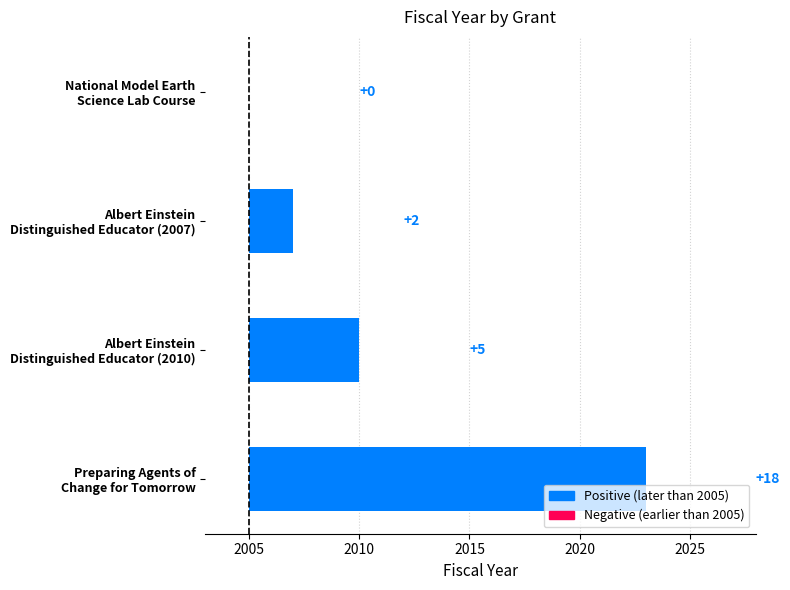

What is the label of the 4th bar from the left?

Preparing Agents of
Change for Tomorrow